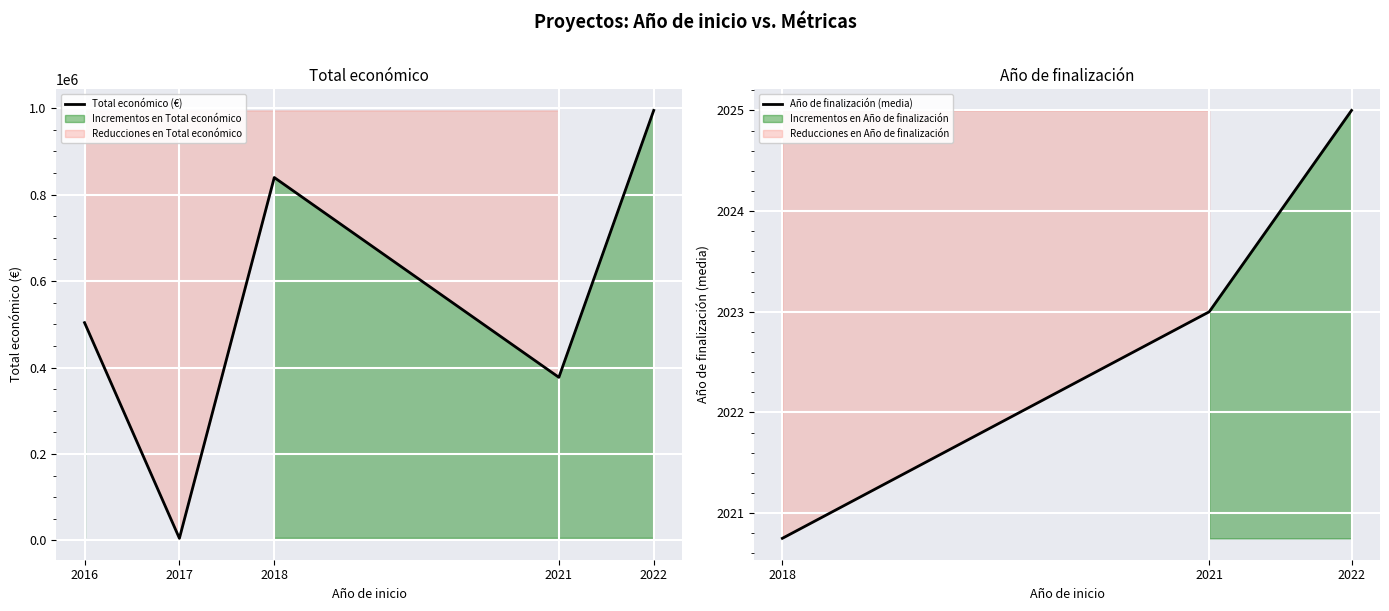

Where is Año de finalización nearest to the value 1012?

2018